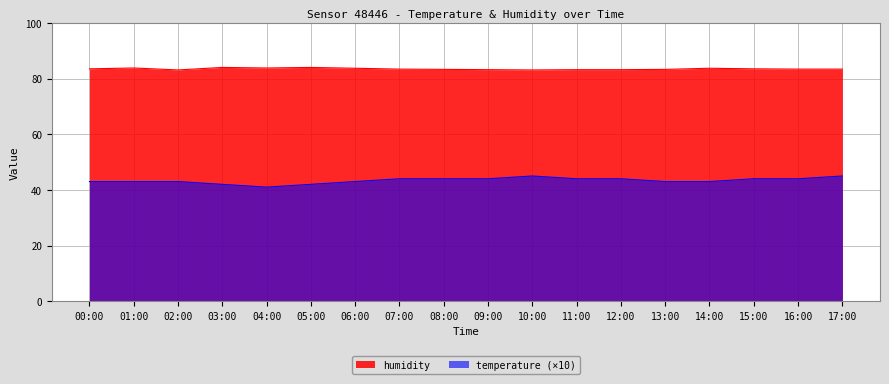

Which label corresponds to the smallest value in the chart?

04:00